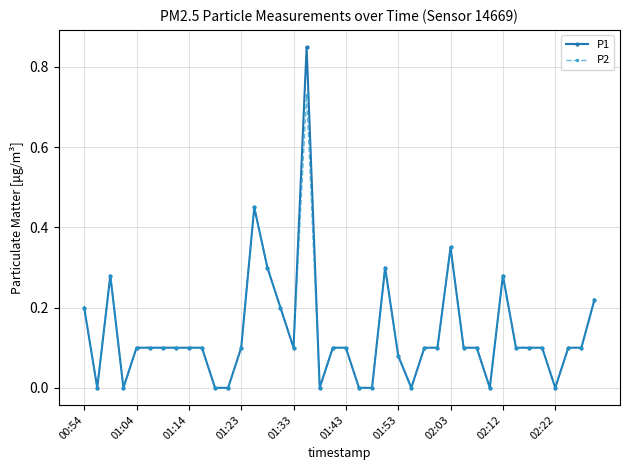

List the series in order of their peak value, lowest first.

P2, P1